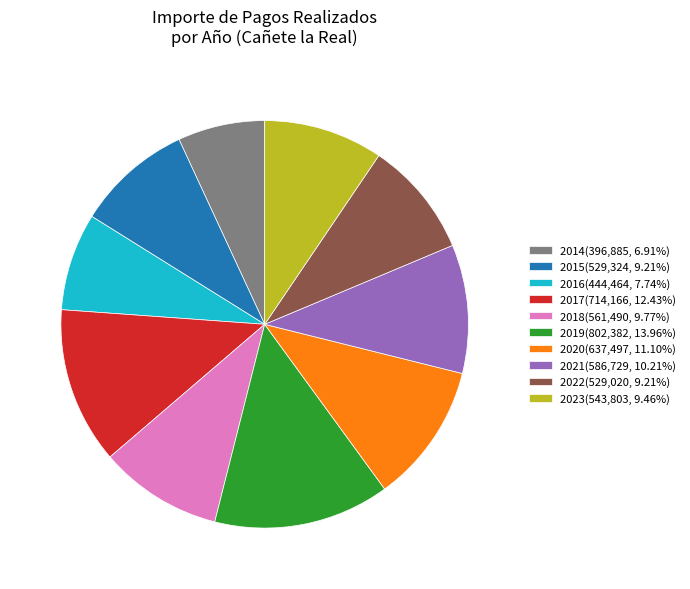

Is there a majority slice in this chart?

No